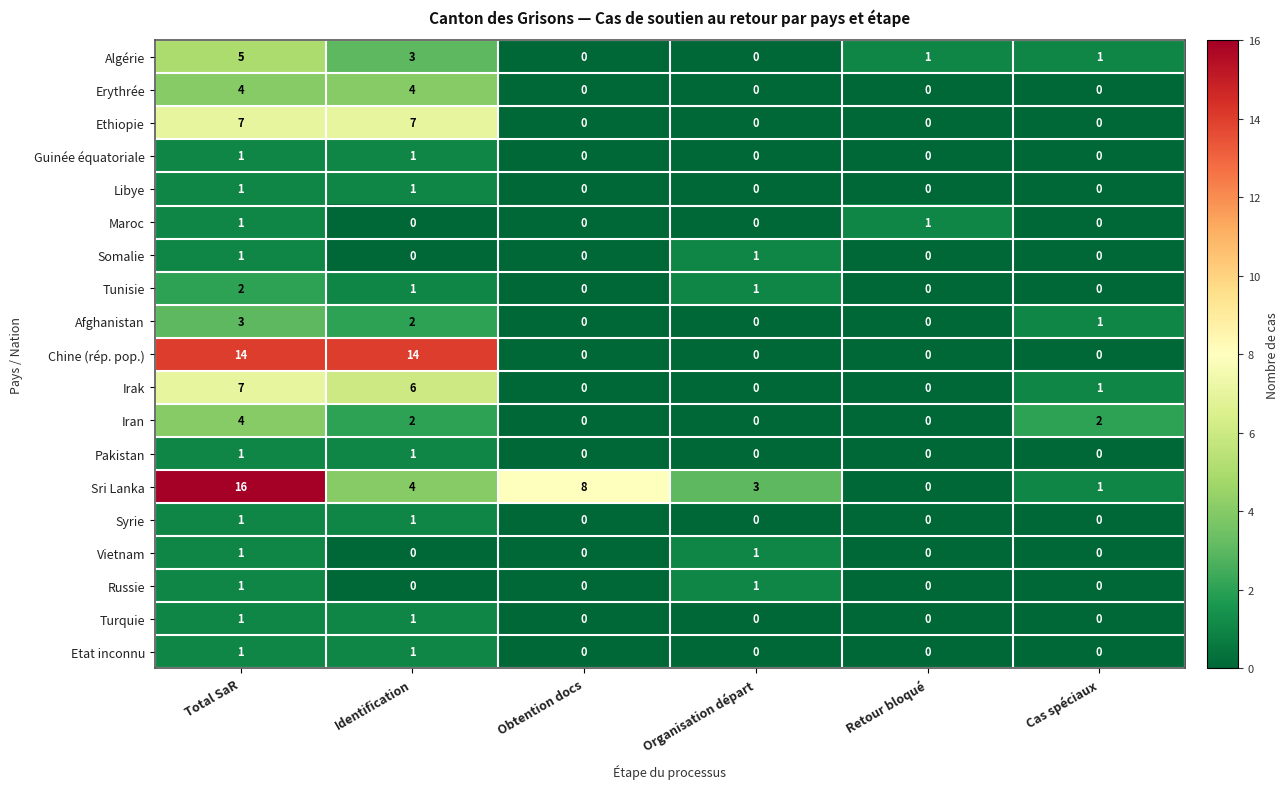

Which series has the largest range (max minus min)?

Sri Lanka